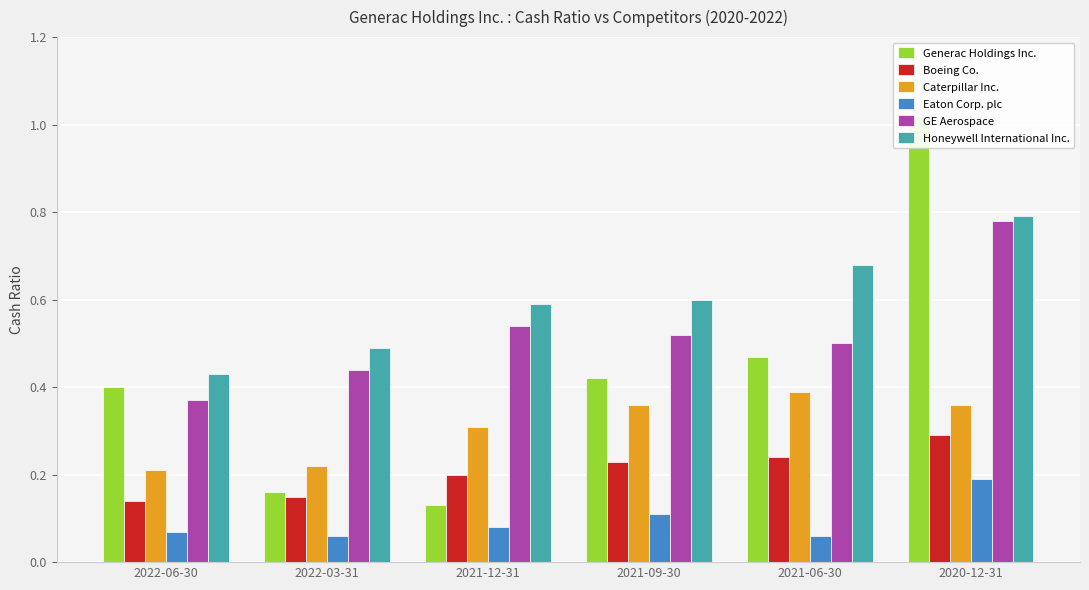

How many bars are there in each group?

6